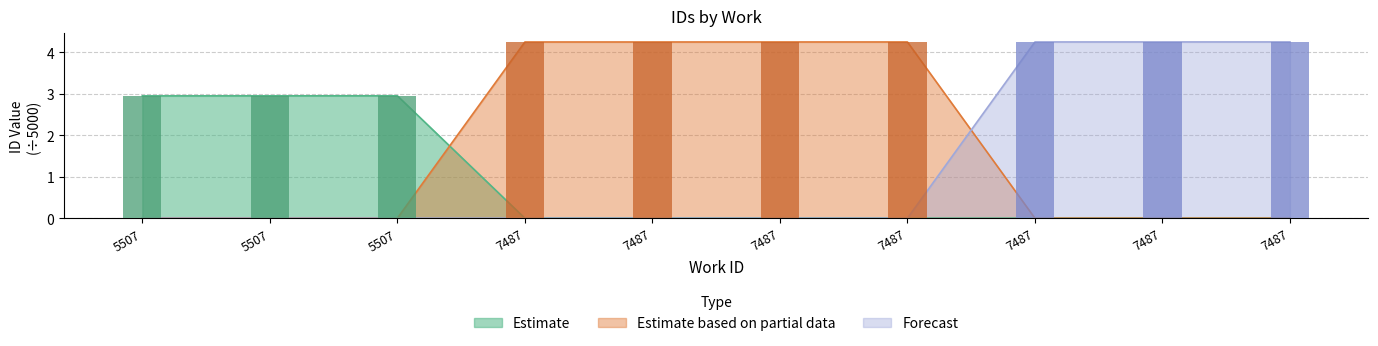

Reading left to right, list all the values displayed in this chart.

Estimate: 5507=2.9	5507=2.9	5507=2.9	7487=0.0	7487=0.0	7487=0.0	7487=0.0	7487=0.0	7487=0.0	7487=0.0
Estimate based on partial data: 5507=0.0	5507=0.0	5507=0.0	7487=4.2	7487=4.2	7487=4.2	7487=4.2	7487=0.0	7487=0.0	7487=0.0
Forecast: 5507=0.0	5507=0.0	5507=0.0	7487=0.0	7487=0.0	7487=0.0	7487=0.0	7487=4.2	7487=4.2	7487=4.2